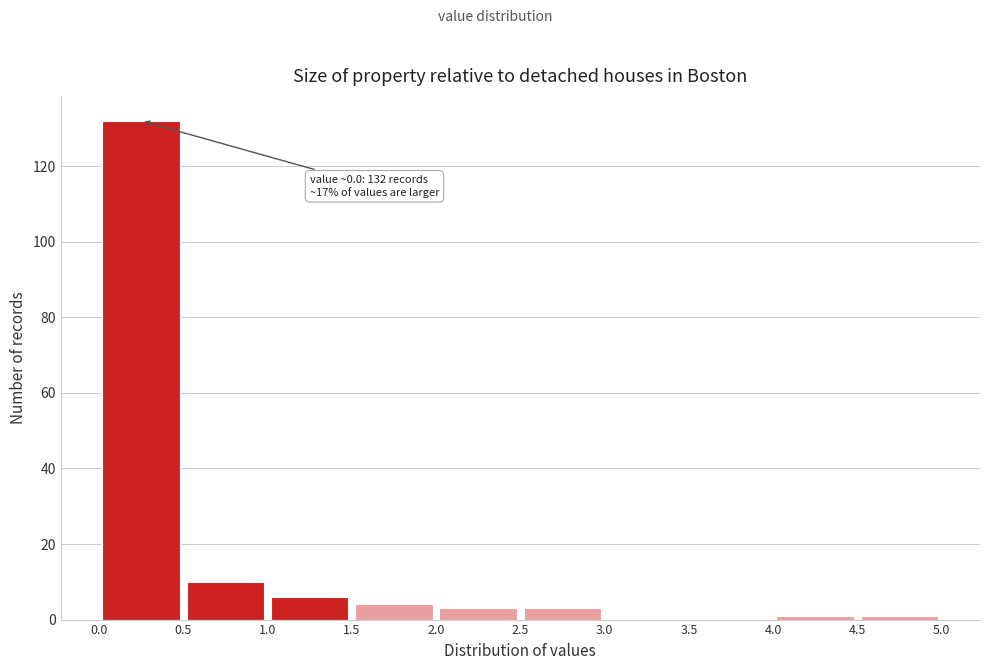

Over which range of the x-axis is the bar tallest?

0.0 to 0.5